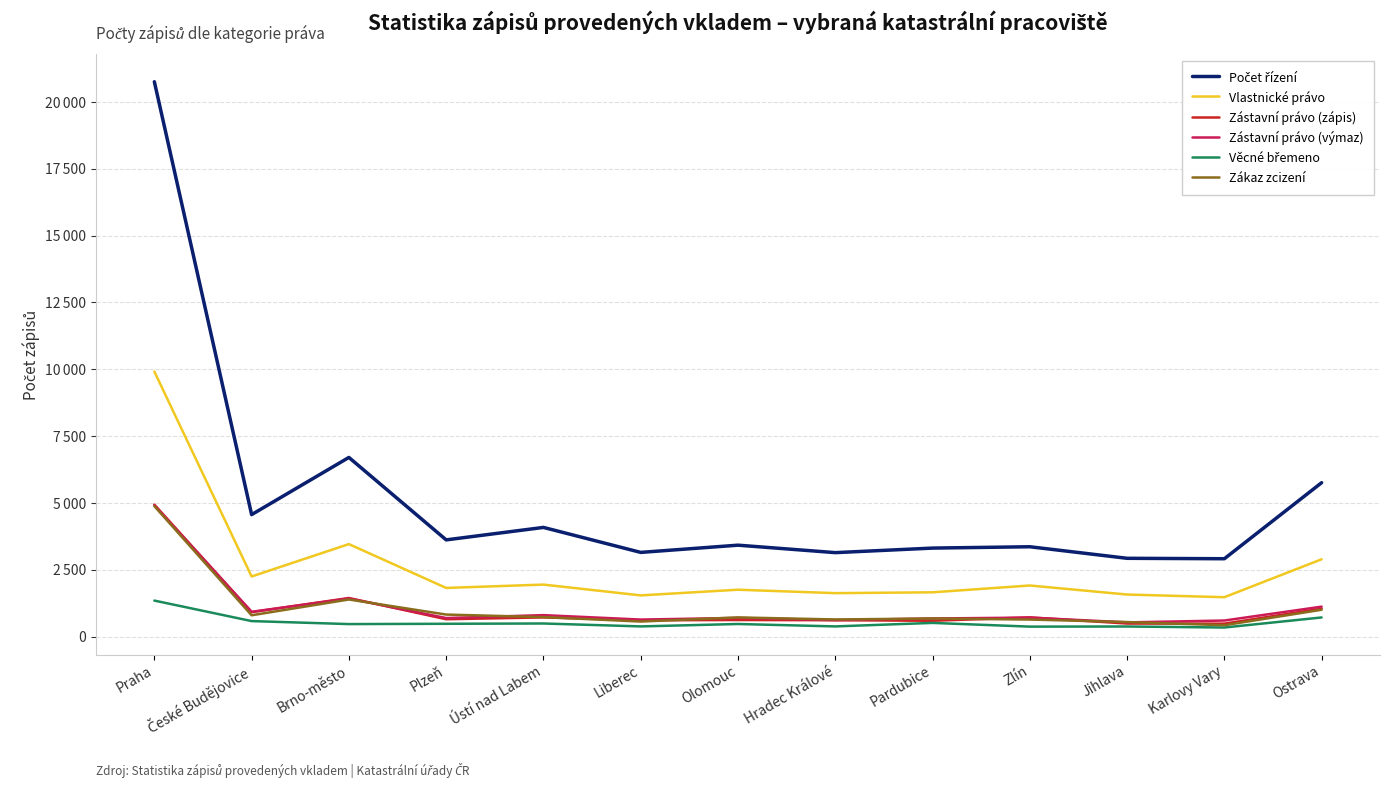

What is the label of the 4th point from the left?

Plzeň